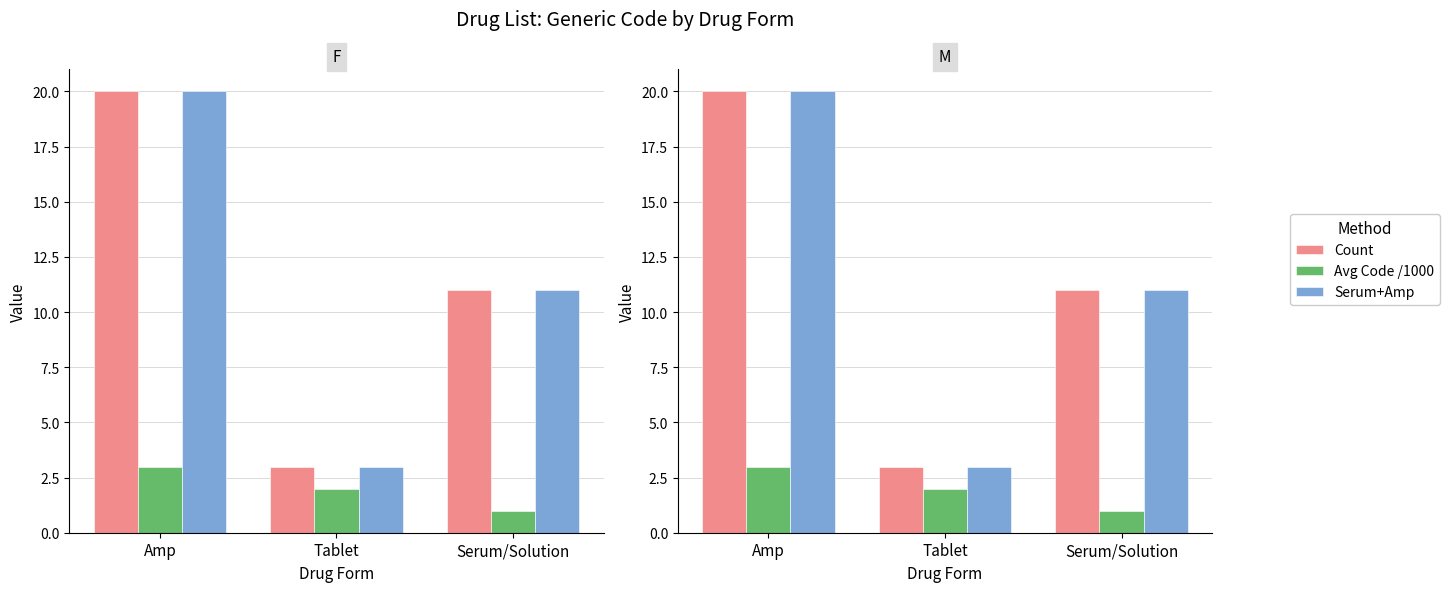

At which label is Count closest to 11?

Serum/Solution